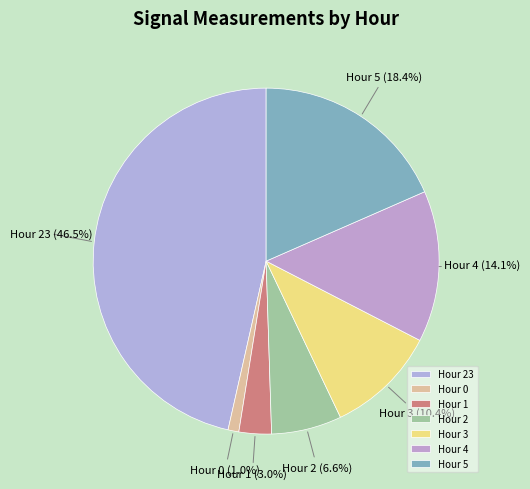

To the nearest percent, what portion does Hour 5 represent?

18%